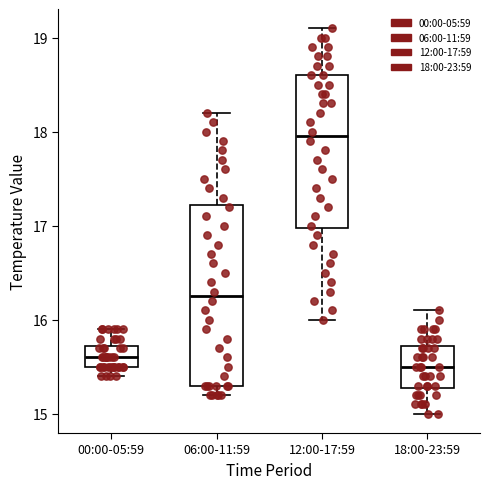

Which box's median line is the highest?

12:00-17:59